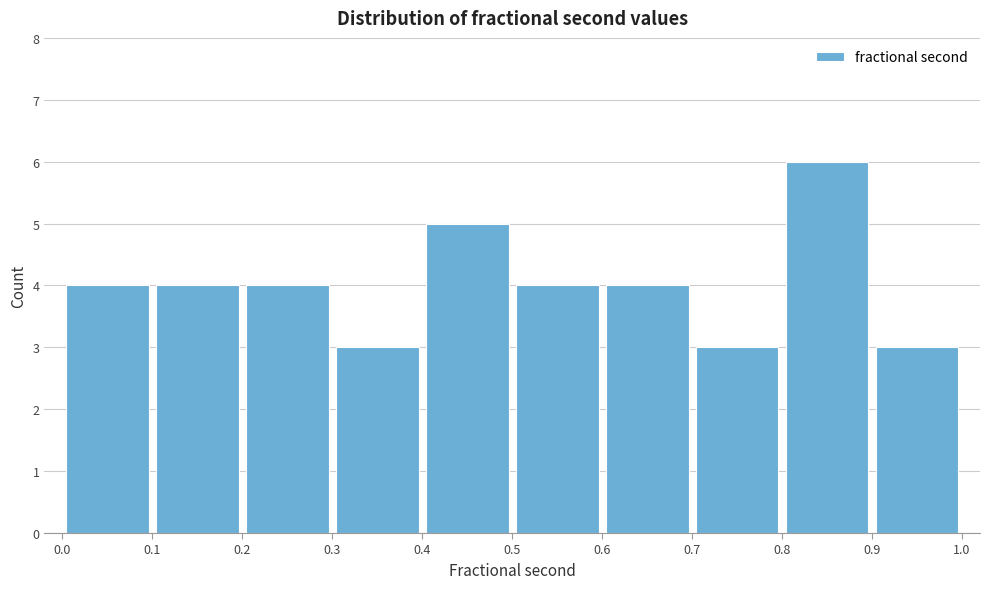

Reading left to right, list every bar in this chart as the range it spans on the x-axis followed by its height. The values are not printed on the chart, so give them approximately, as read against the axis.

0.0 to 0.1: 4
0.1 to 0.2: 4
0.2 to 0.3: 4
0.3 to 0.4: 3
0.4 to 0.5: 5
0.5 to 0.6: 4
0.6 to 0.7: 4
0.7 to 0.8: 3
0.8 to 0.9: 6
0.9 to 1.0: 3